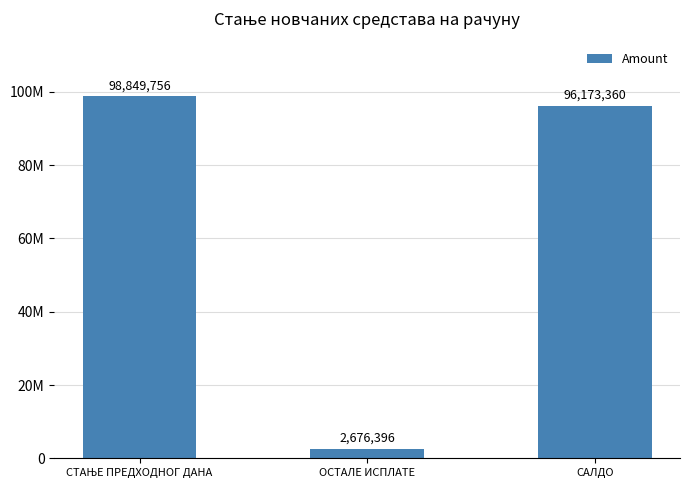

Are the bars horizontal?

No